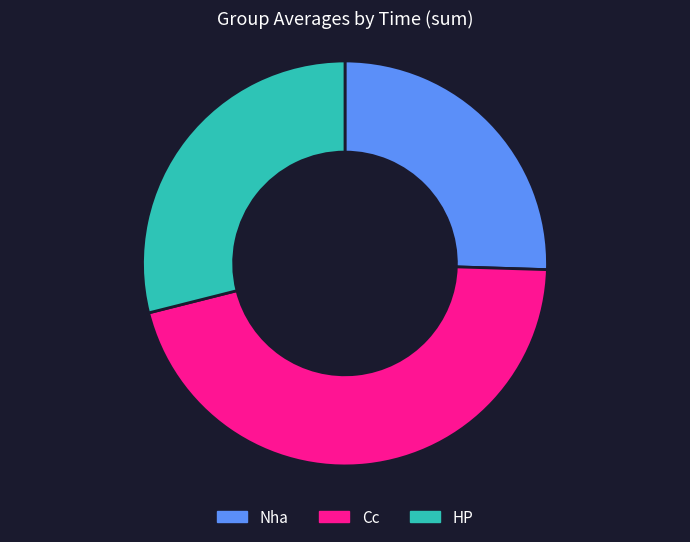

Which category has the smallest portion of the pie?

Nha